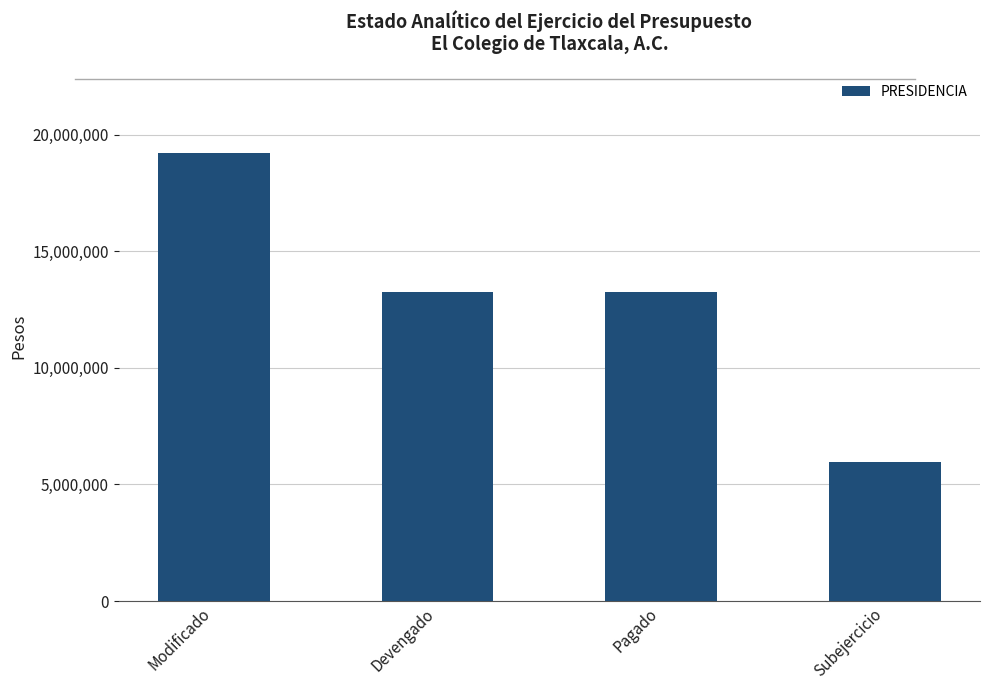

What is the change in value from Modificado to Subejercicio?

-13245083